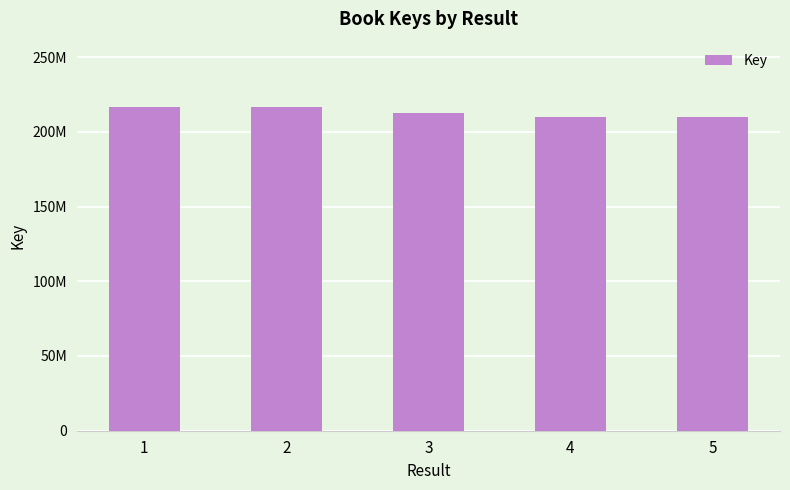

Which label corresponds to the smallest value in the chart?

5